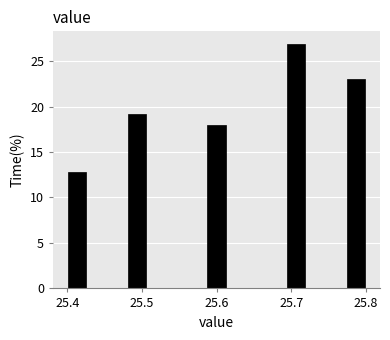

Around what value on the x-axis is the tallest bar? Give the approximate position of its centre, as read against the axis.

25.71